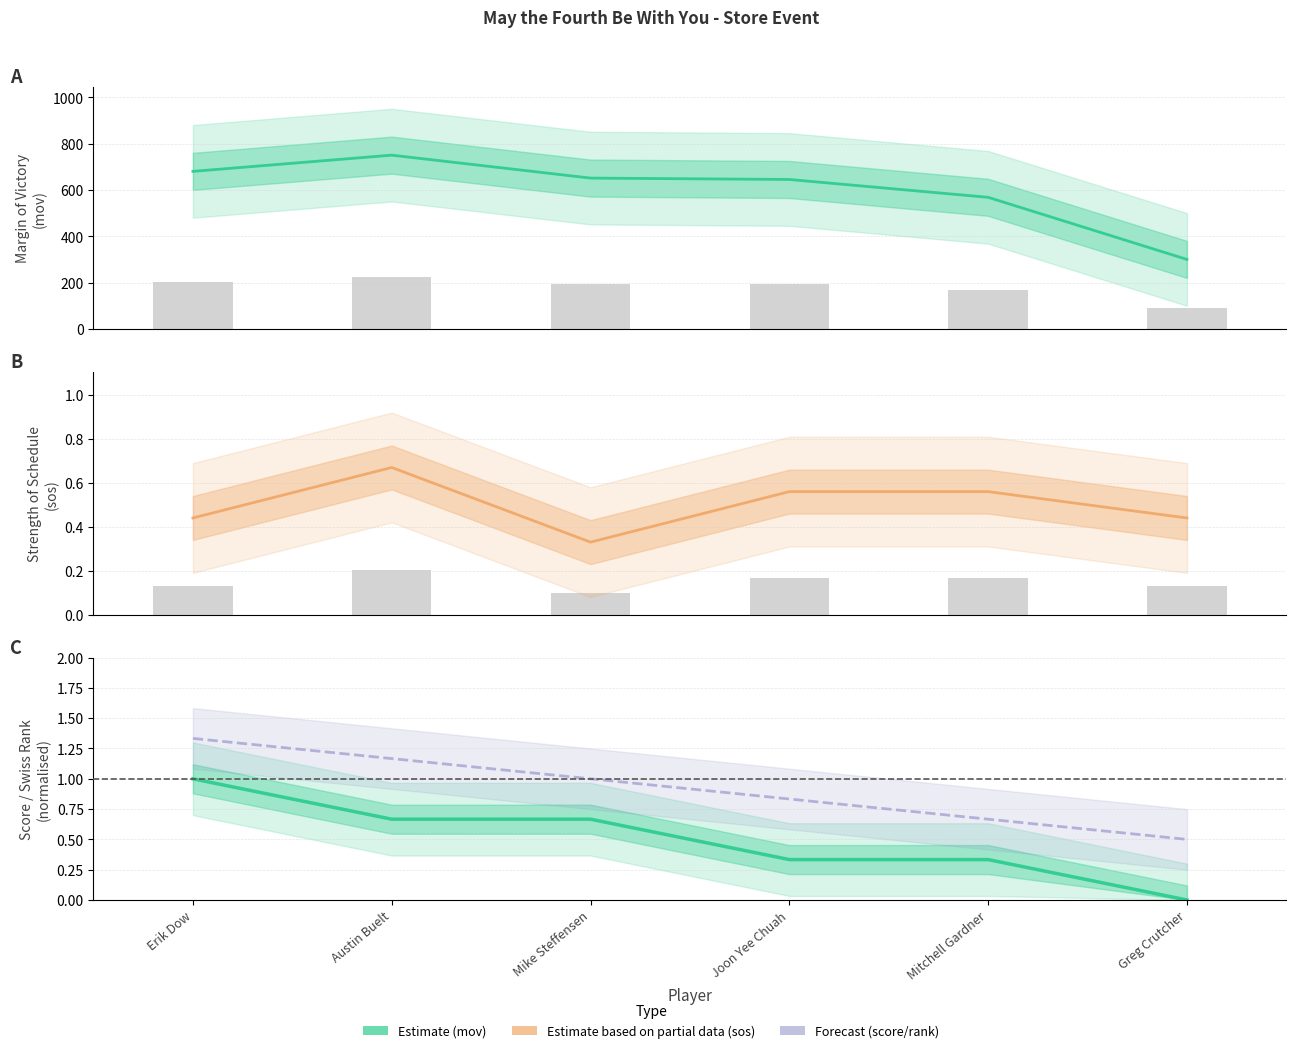

Which series changed the most between Austin Buelt and Joon Yee Chuah?

Estimate